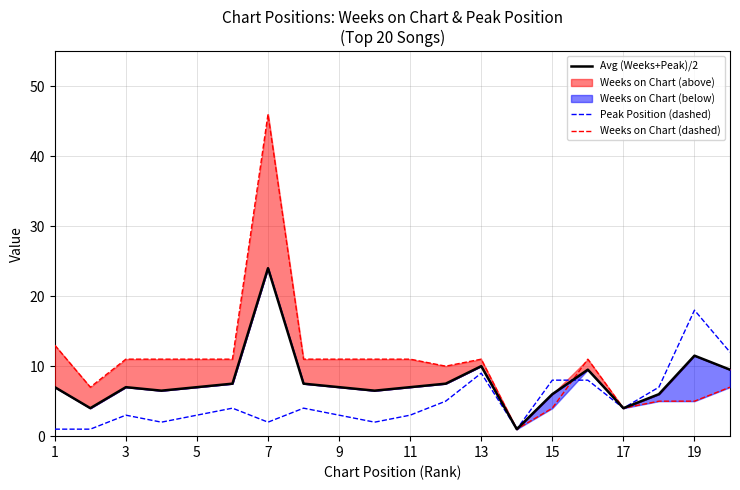

The value of Peak Position (dashed) at 19 is 18. True or false?

True